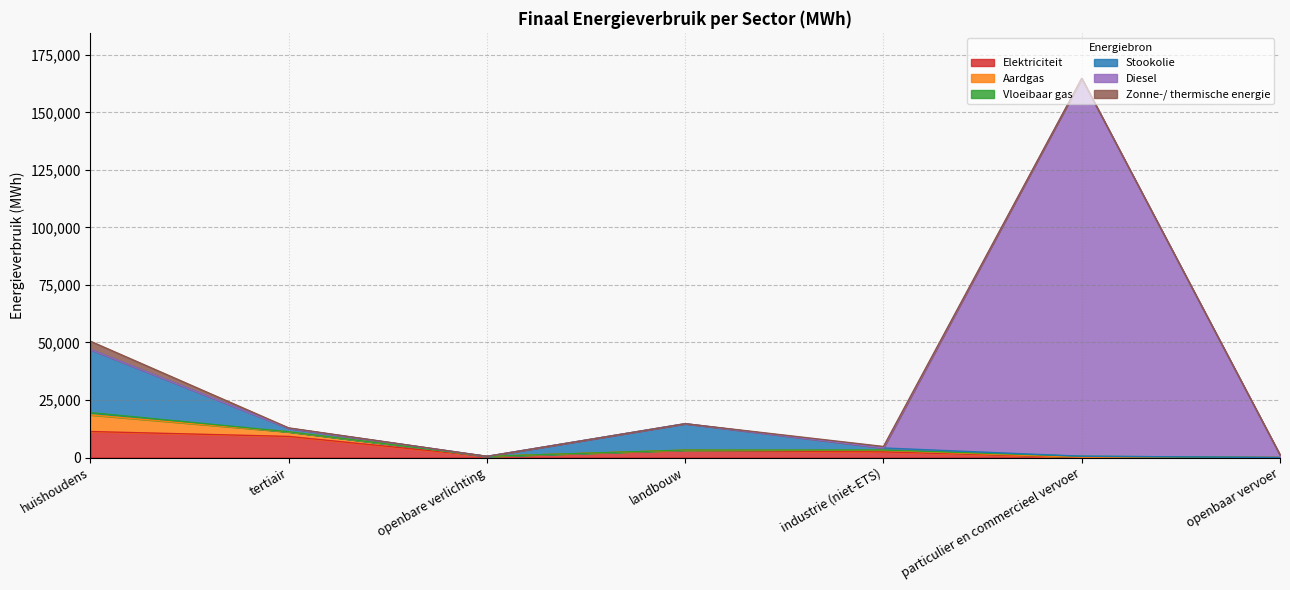

At how many categories does at least one series exceed 71806?

1